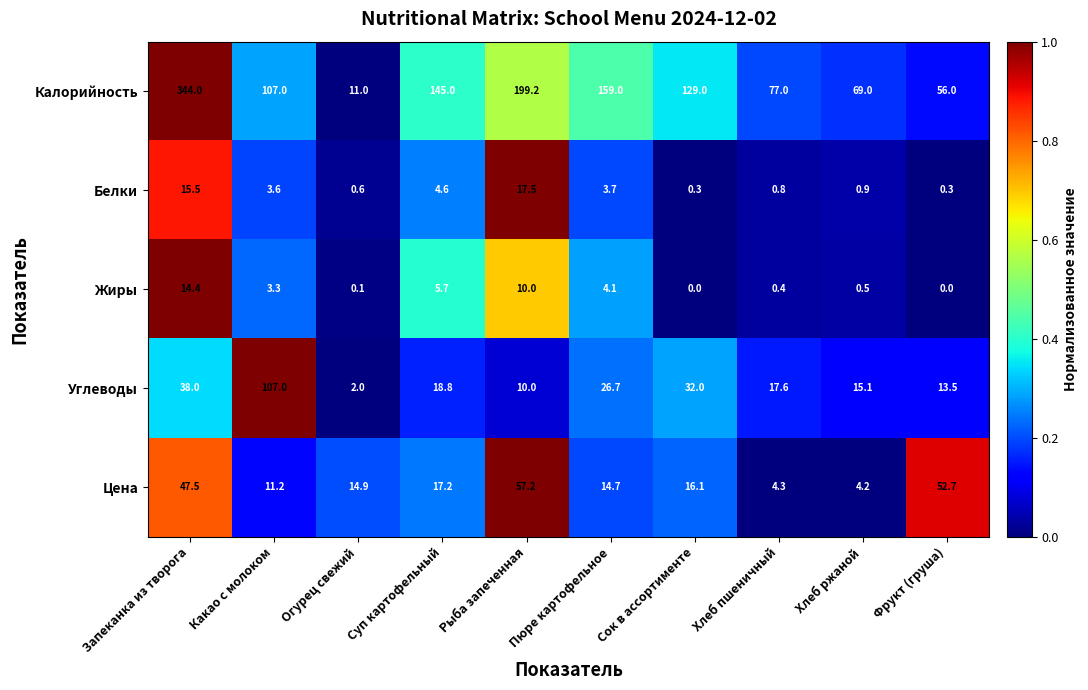

What is the sum of the Калорийность values at Запеканка из творога and Сок в ассортименте?

473.0